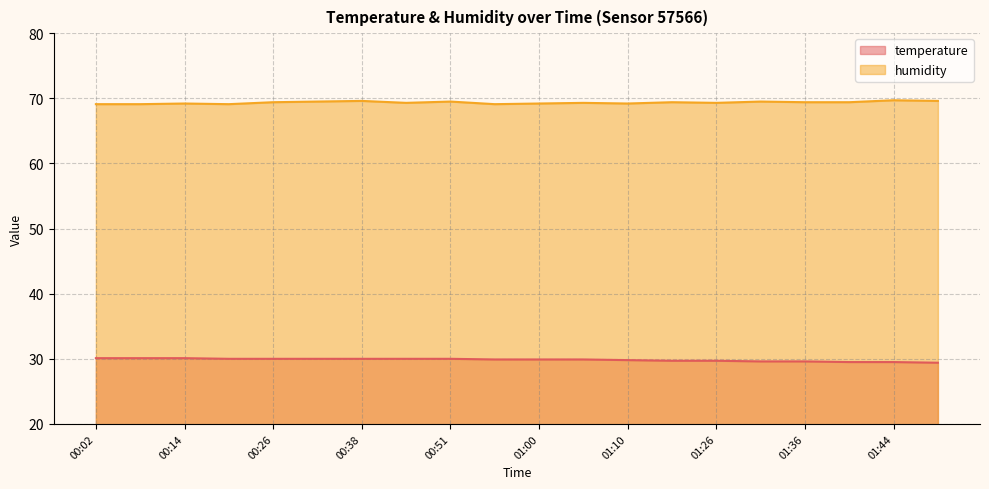

What is the label of the 3rd point from the right?

01:41